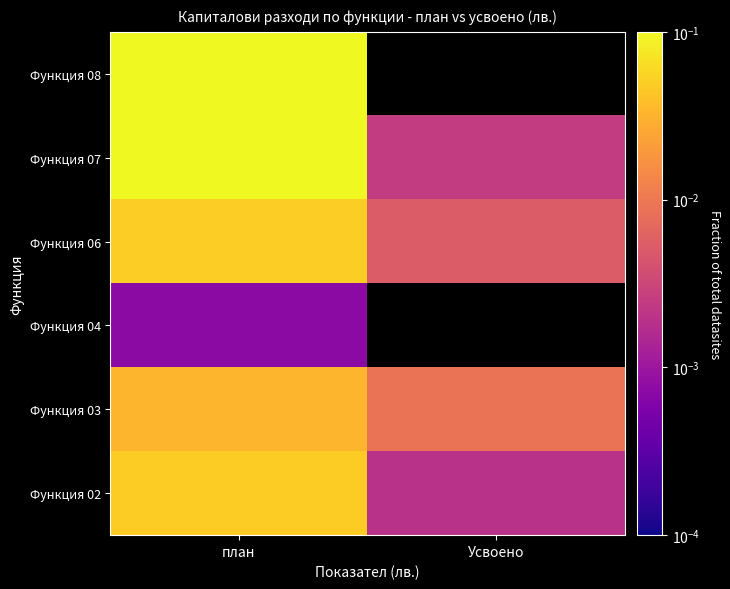

What is the spread (max minus min) of values at план?

0.7